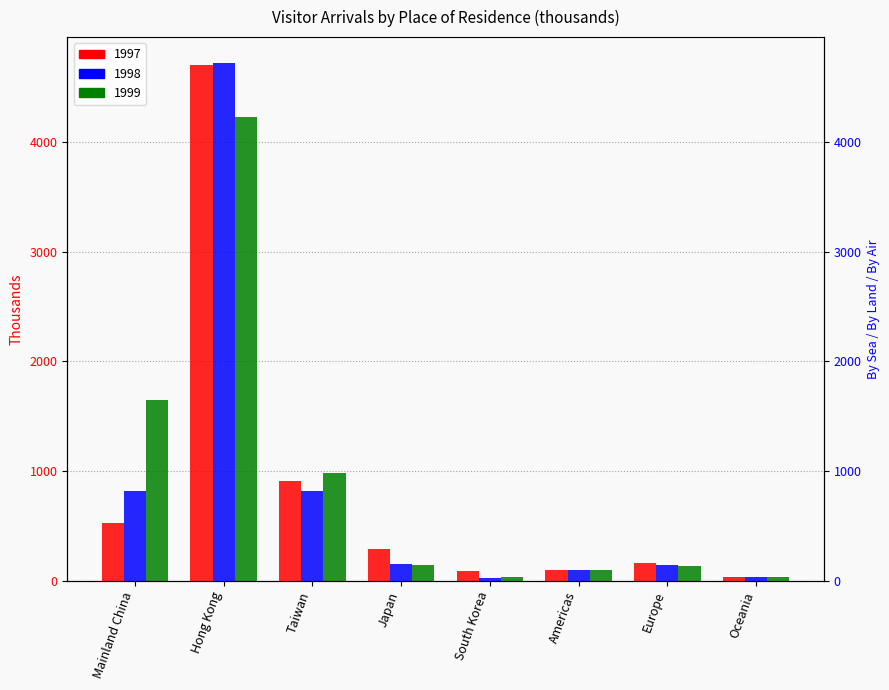

How many data points in 1999 are less than 145?

4